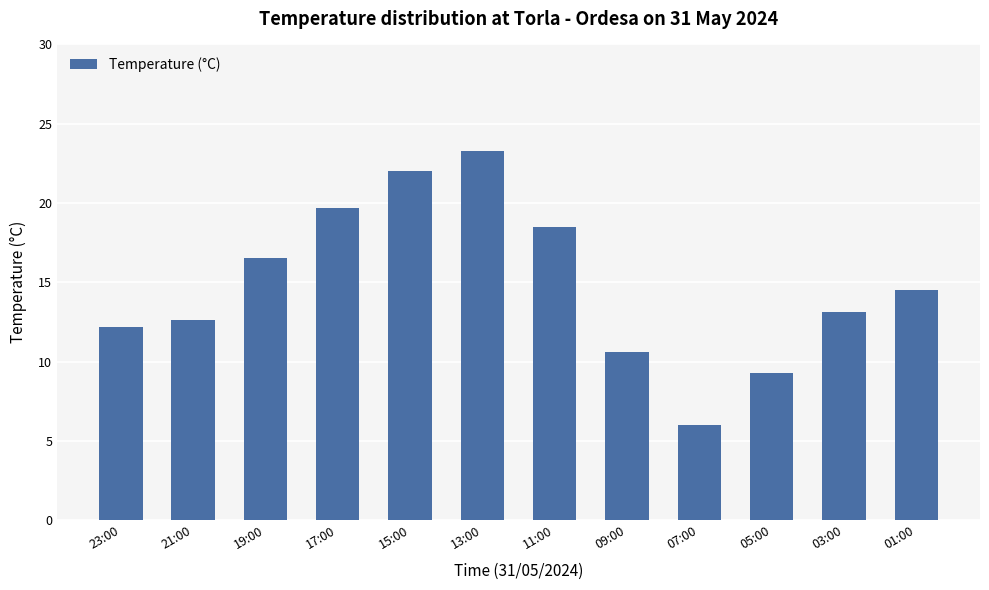

What is the minimum value shown in the chart?

6.0